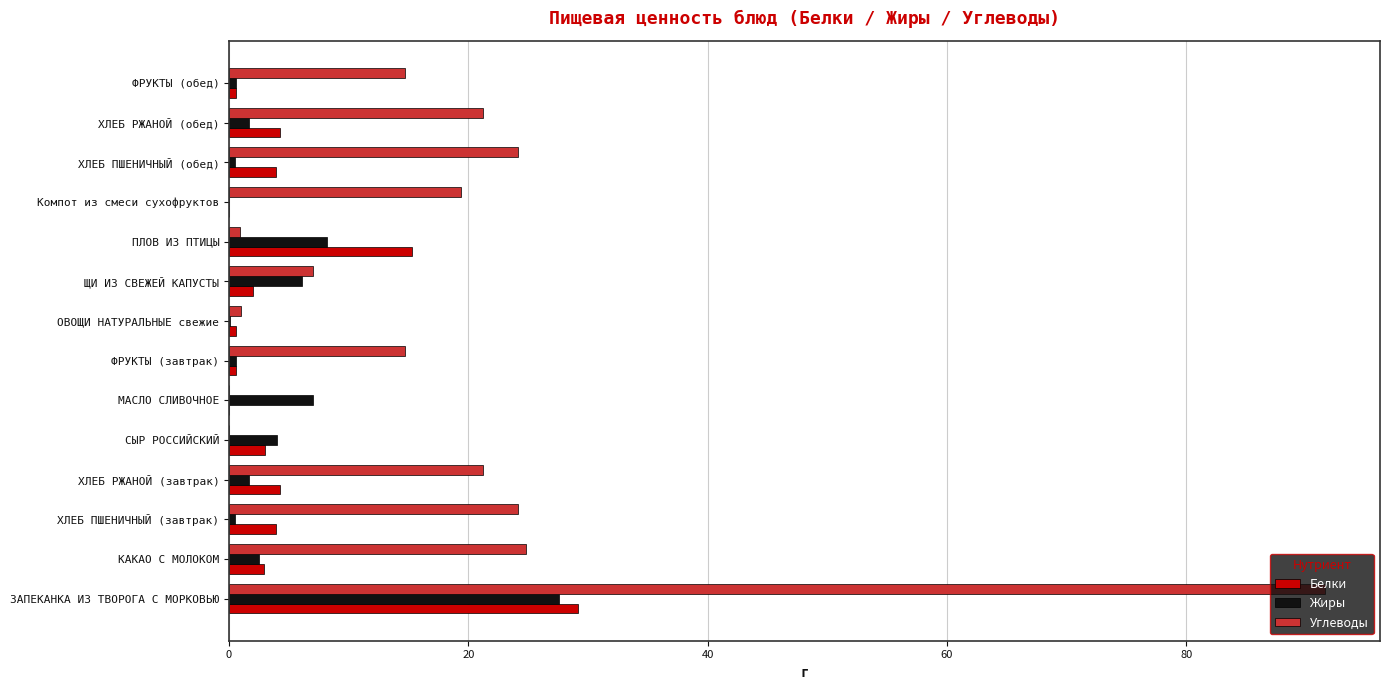

What is the sum of all Углеводы values?

264.9